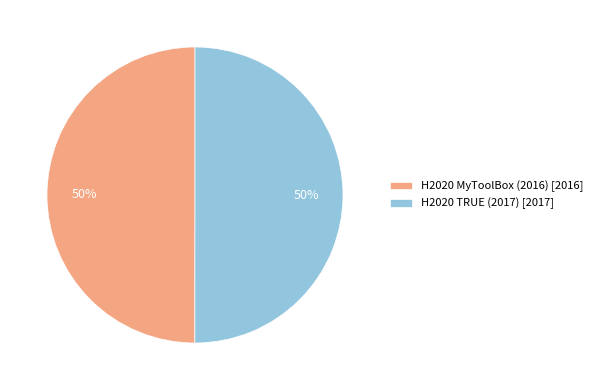

Count the number of slices in the pie.

2